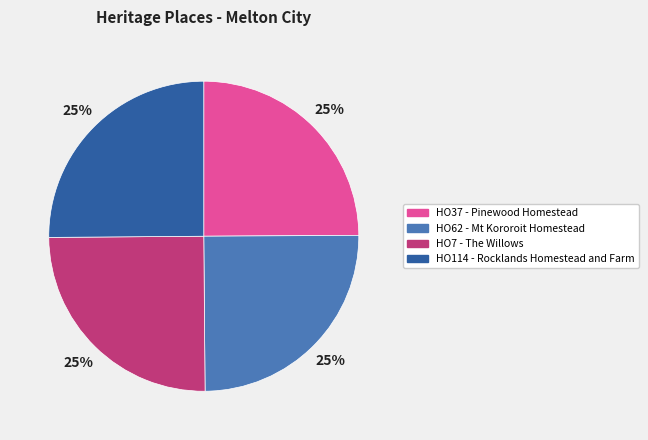

How many slices are in this pie chart?

4